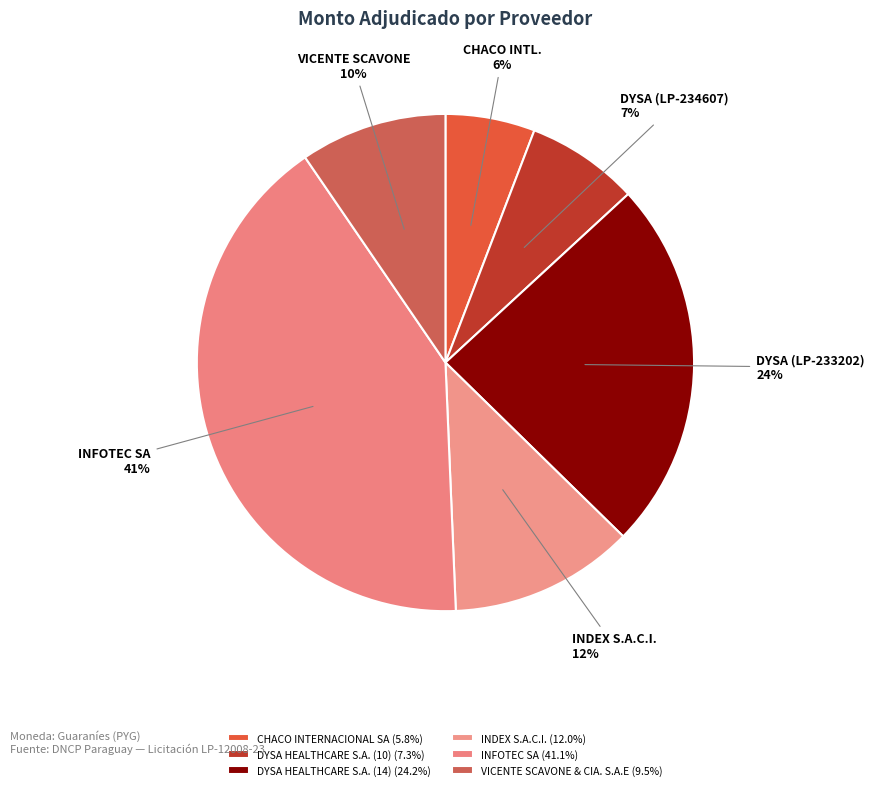

How many segments does this pie chart have?

6